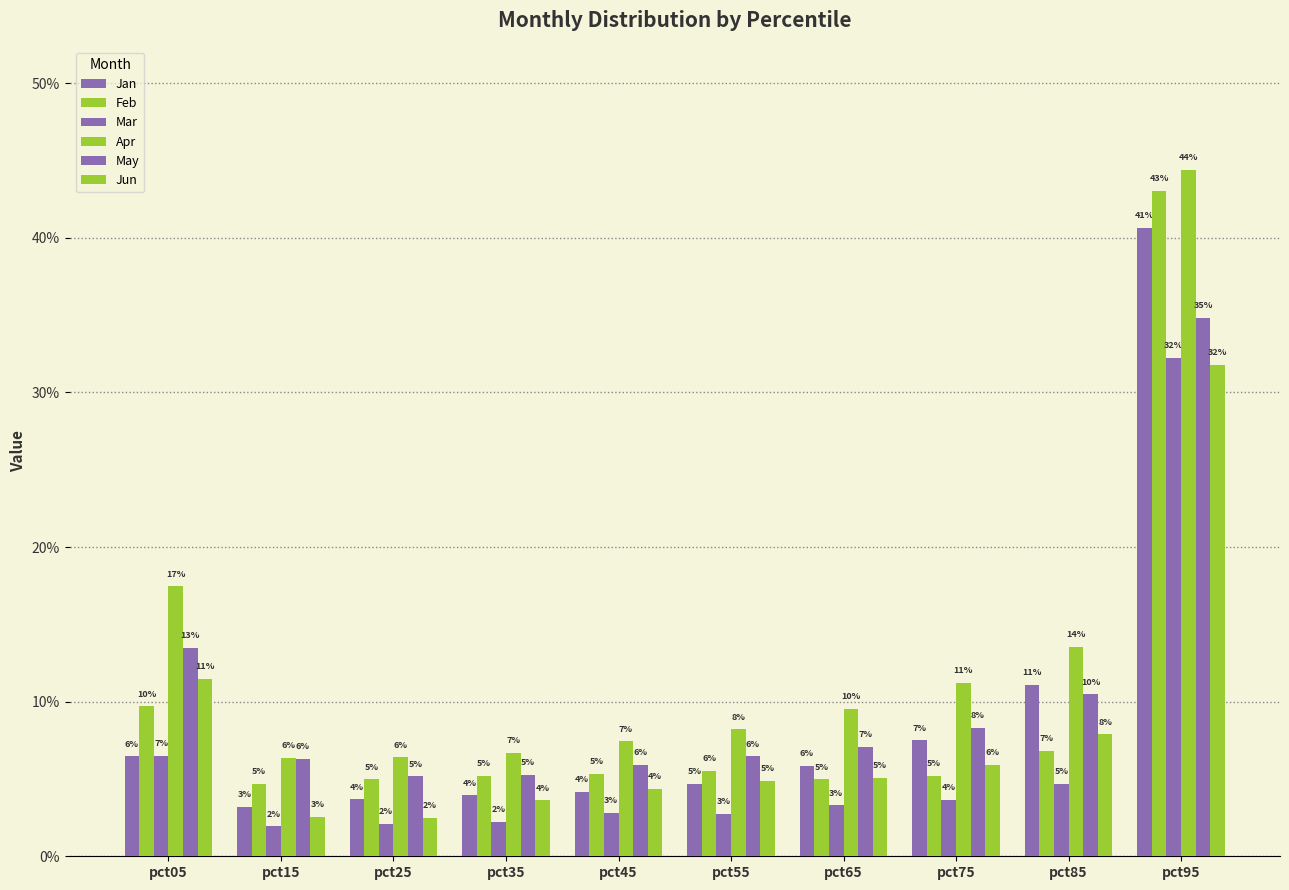

What is the total value across all series at pct35?

0.3